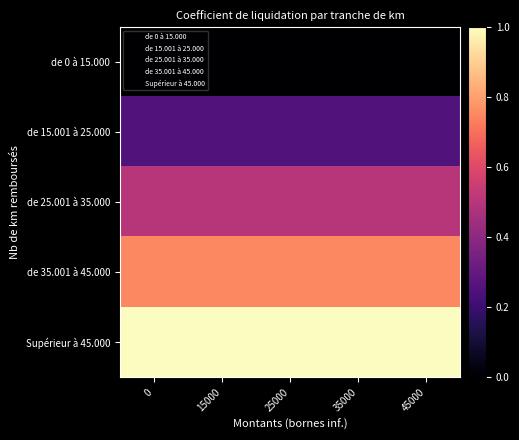

Count the number of categories in the chart.

5